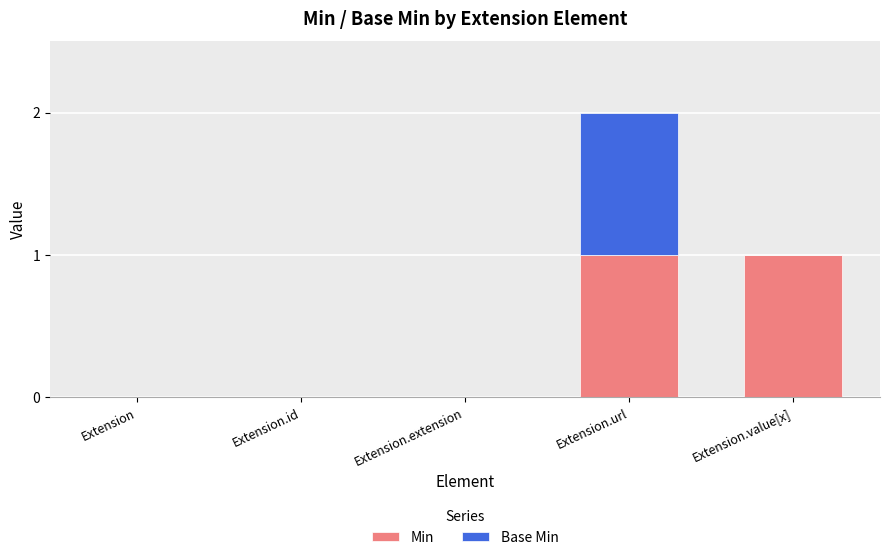

Reading right to left, what are the values for Min?

Extension.value[x]=1	Extension.url=1	Extension.extension=0	Extension.id=0	Extension=0